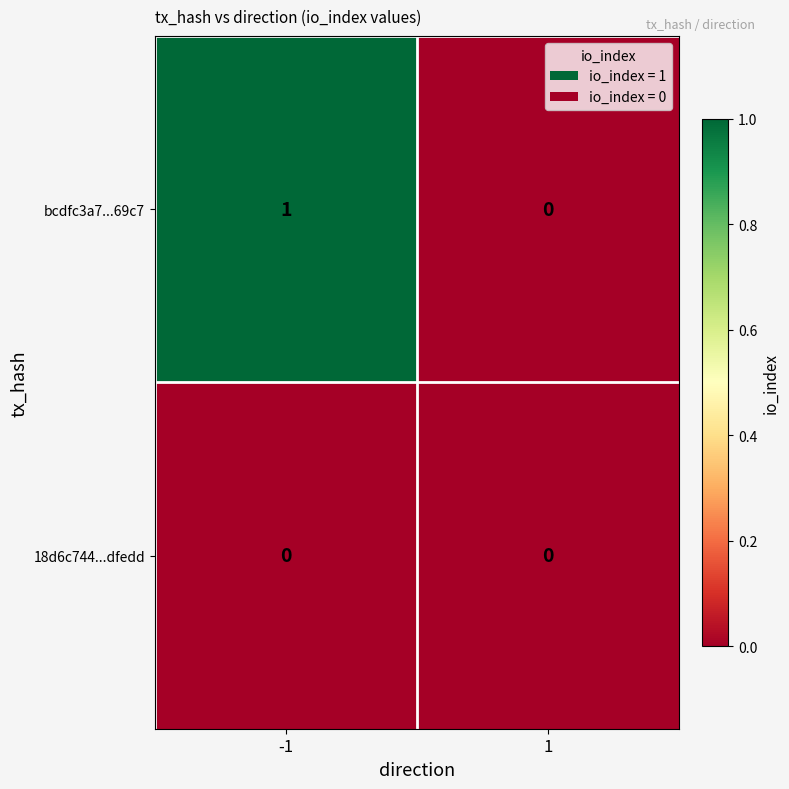

Reading left to right, extract all data points from this chart.

bcdfc3a7...69c7: 1	0
18d6c744...dfedd: 0	0